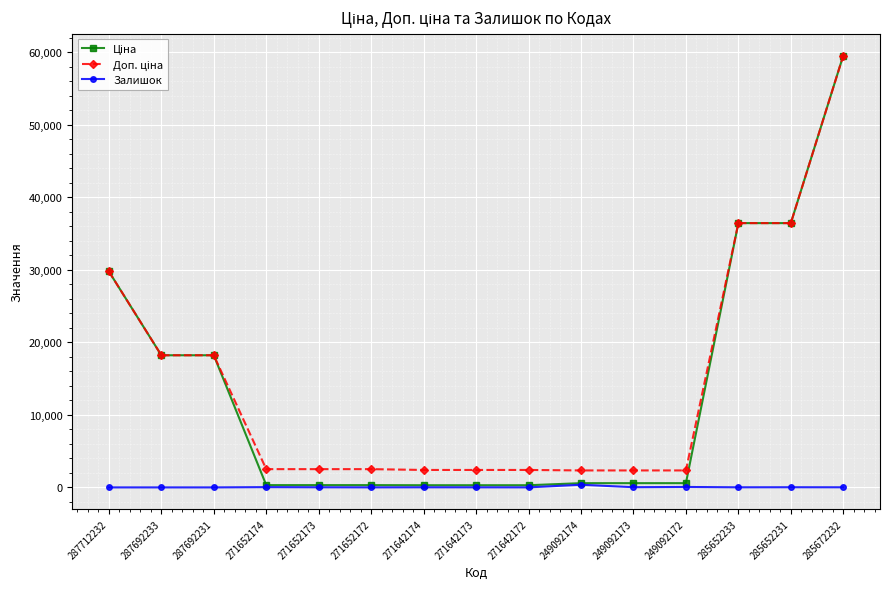

At which category is the sum across all series the highest?

285672232